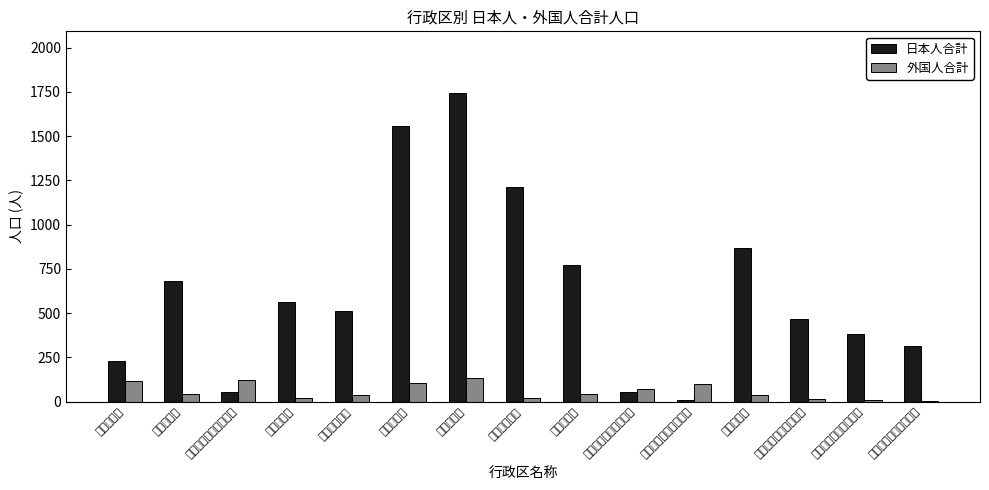

What value does the 外国人合計 series have at 北条町西高室?

22